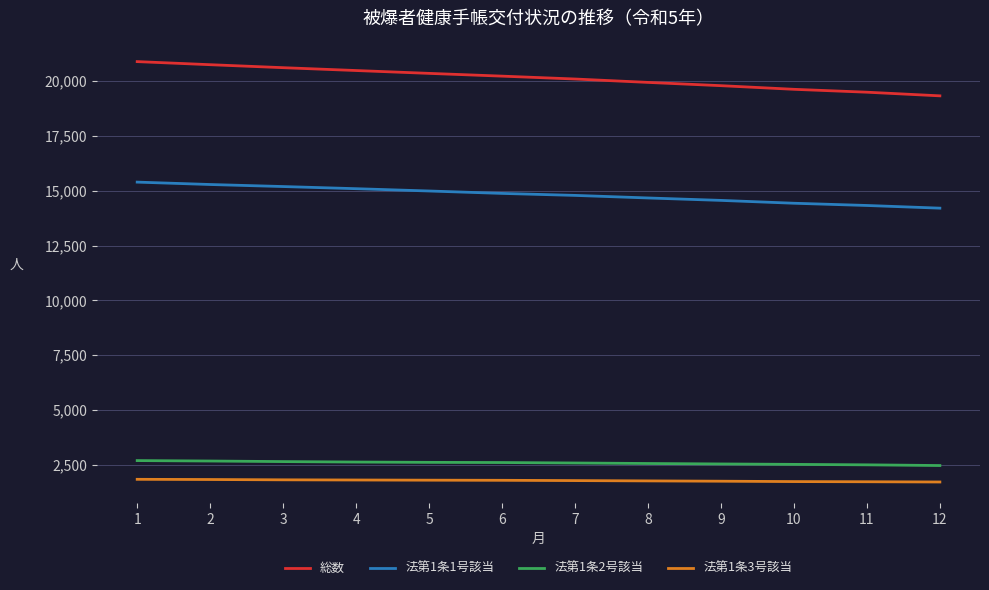

Which series has the widest spread of values?

総数